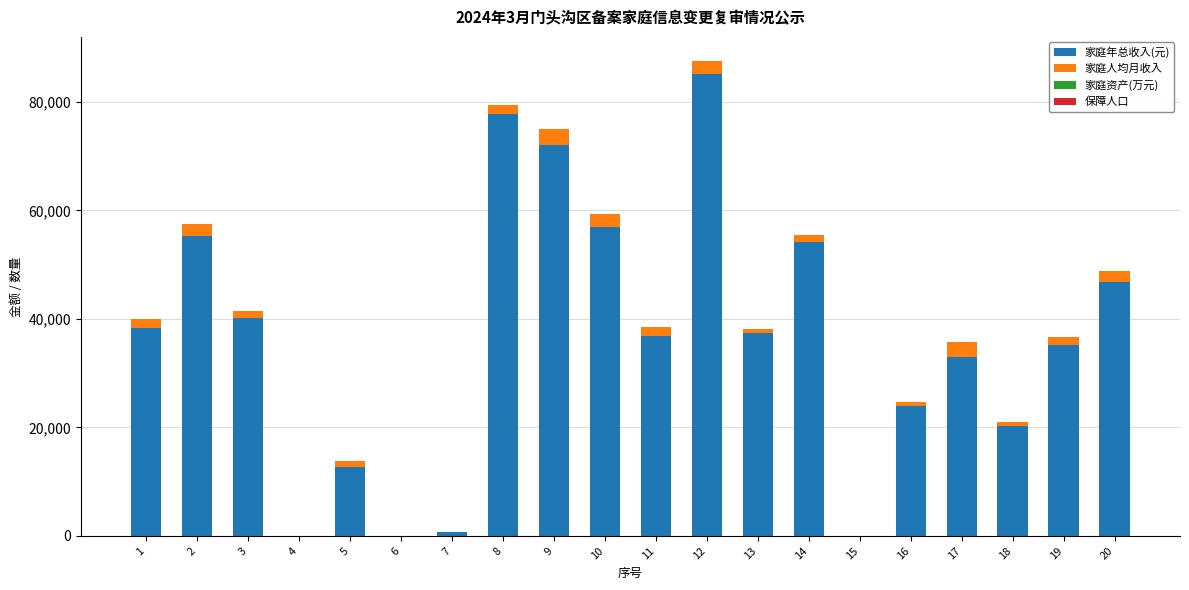

At which category is the sum across all series the highest?

12